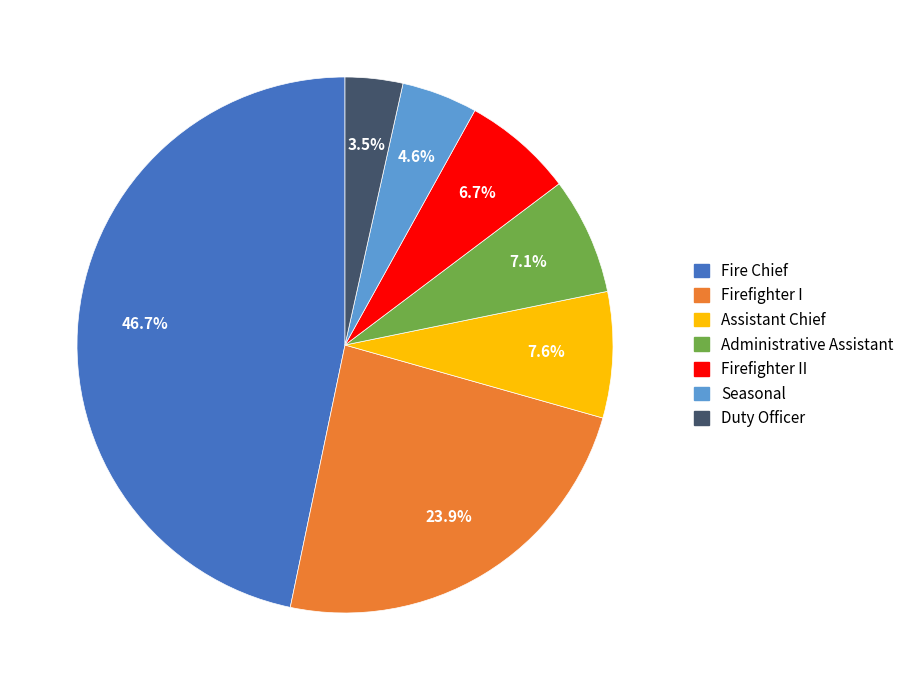

Is there a majority slice in this chart?

No